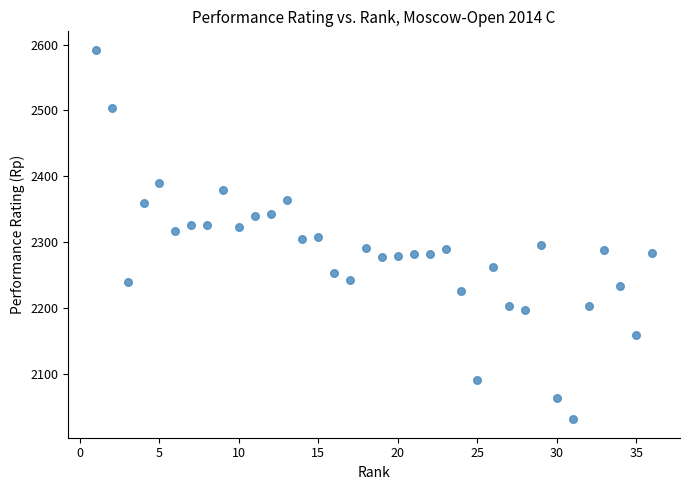

What is the range of Y values (max minus min)?

560